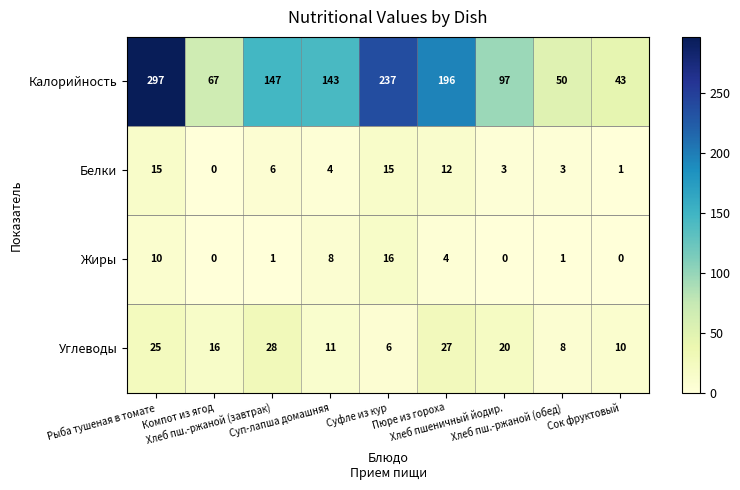

Which series has the largest total across all categories?

Калорийность